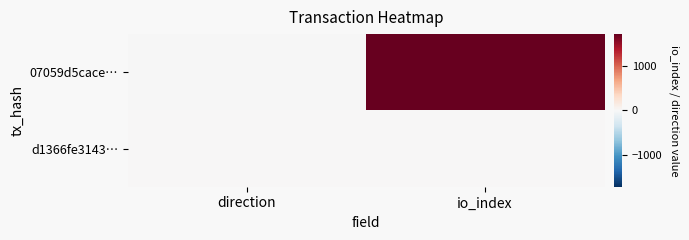

Rank the series at direction from highest to lowest value.

d1366fe3143…, 07059d5cace…